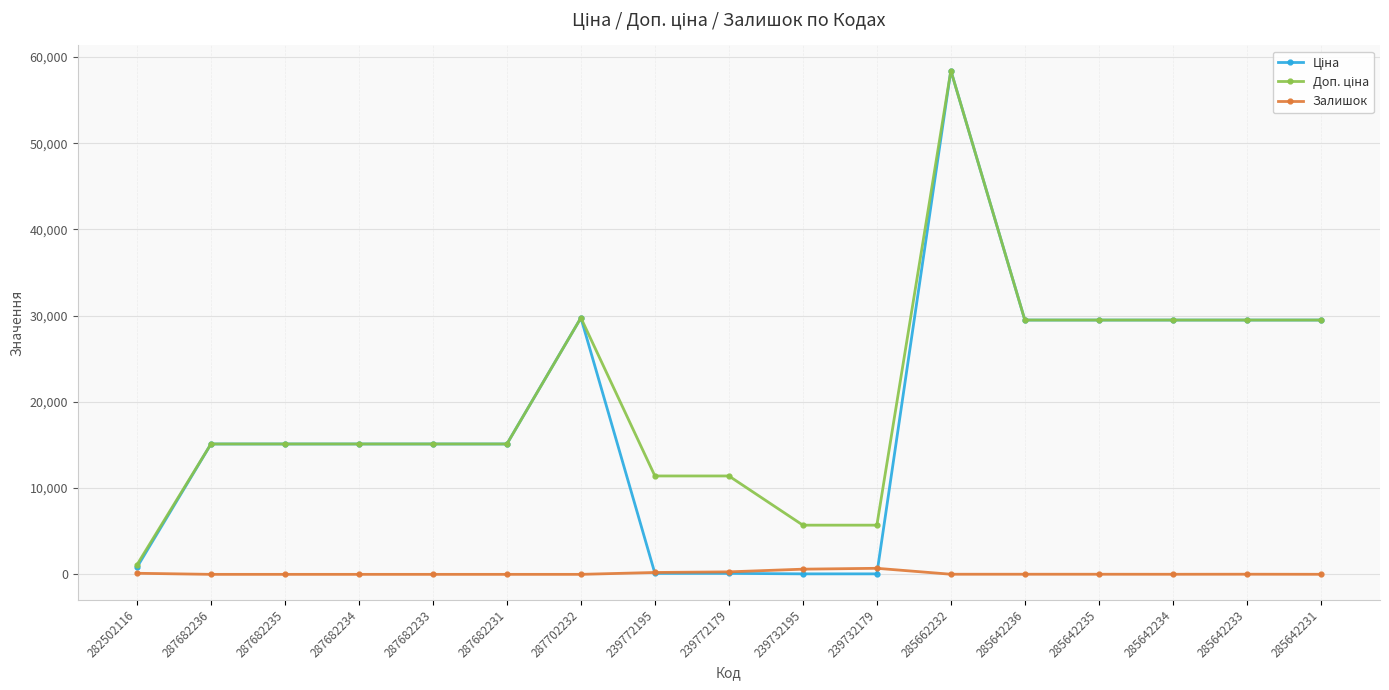

What is the maximum value shown in the chart?

58426.5